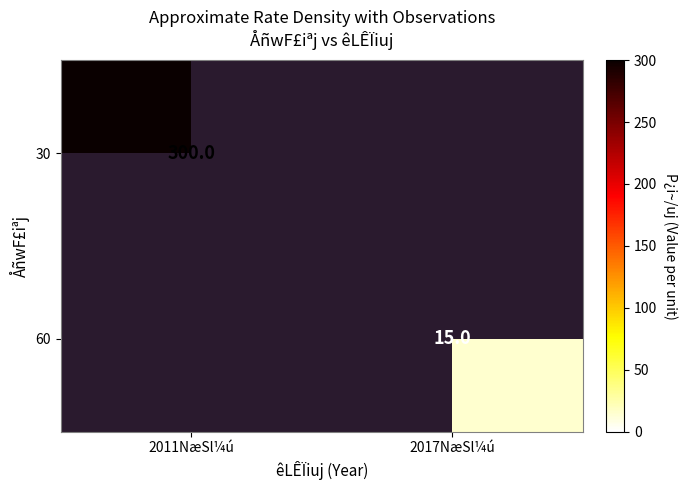

How many categories are shown in the chart?

2